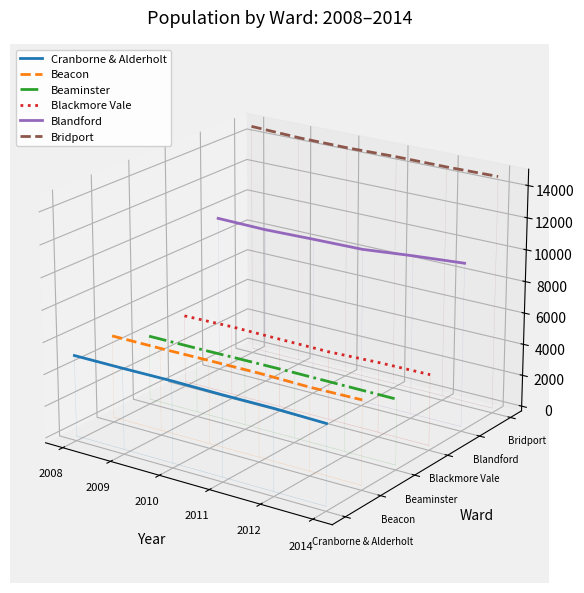

What are all the series names shown in the legend?

Cranborne & Alderholt, Beacon, Beaminster, Blackmore Vale, Blandford, Bridport